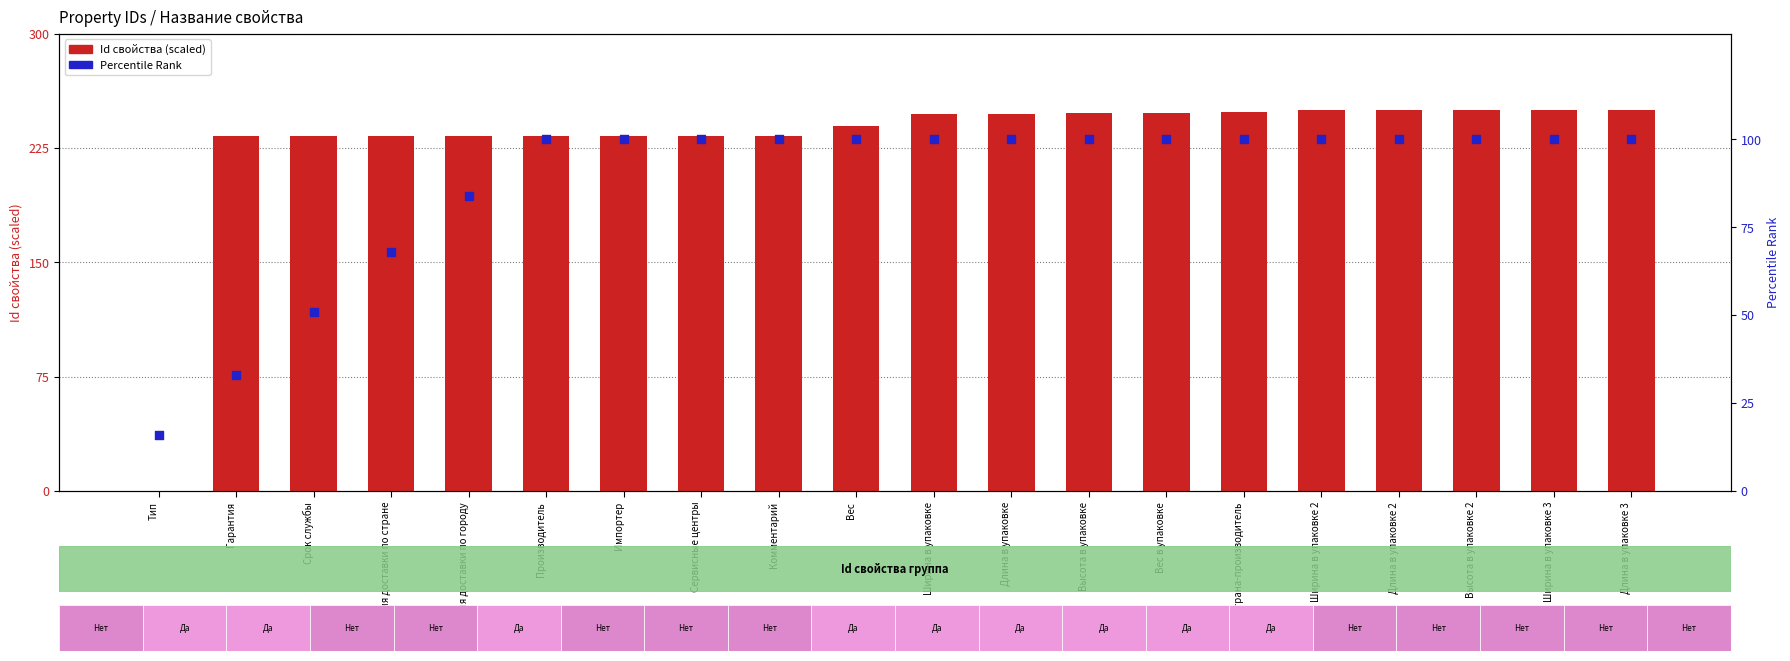

Which series contains the highest Y value?

Id свойства (scaled)